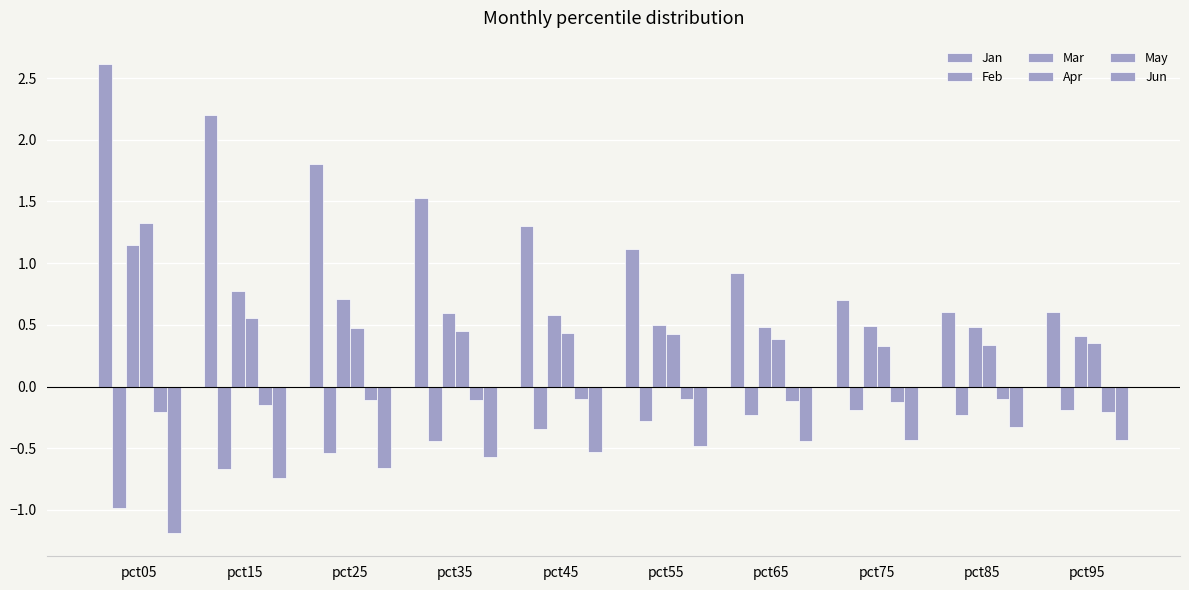

What is the spread (max minus min) of values at pct95?

1.0